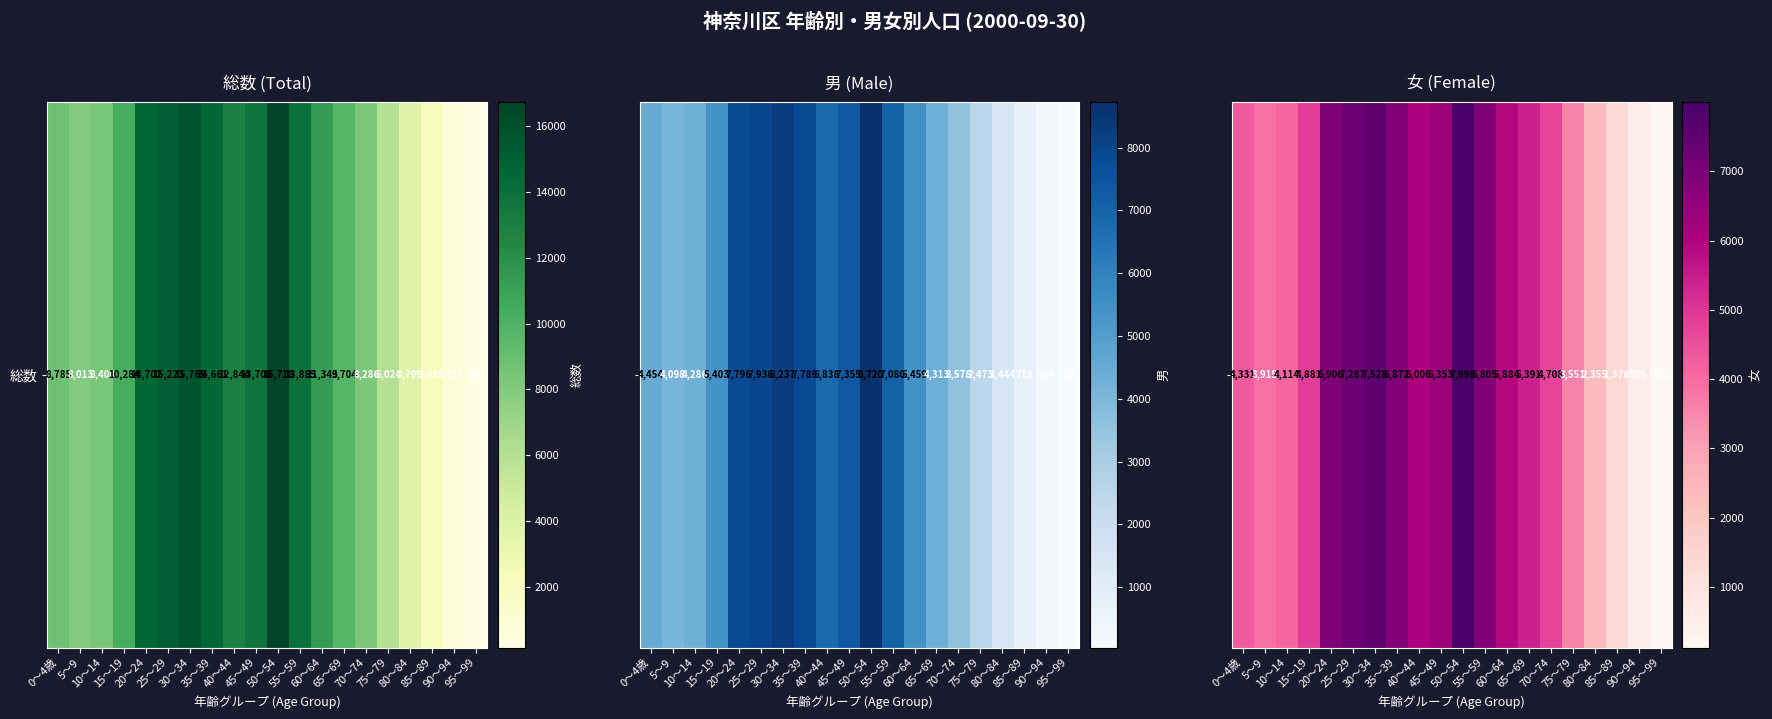

Is it true that the value at 35～39 is 6872?

True